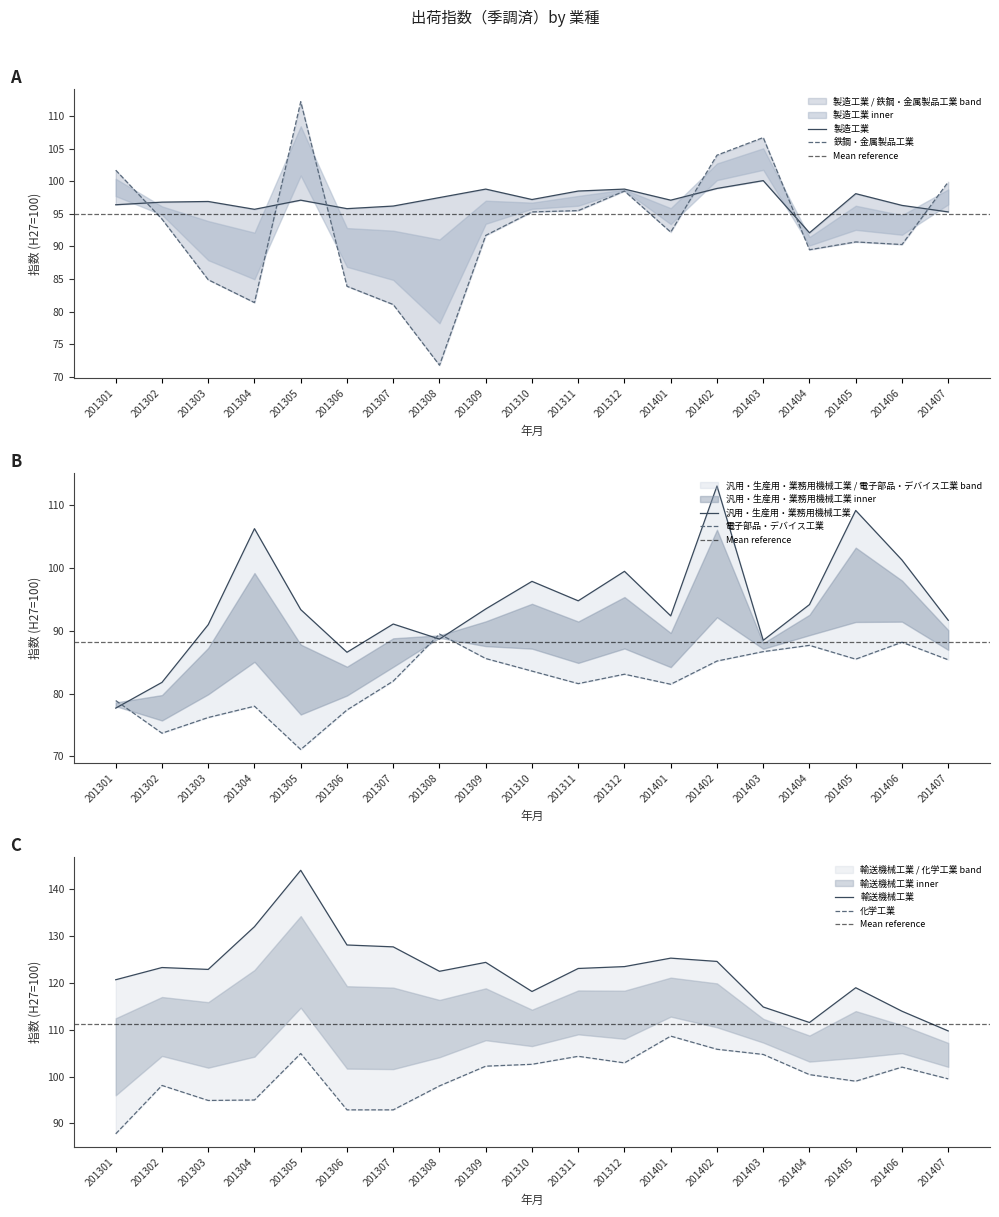

Which has a higher value, 201405 or 201301?

201405